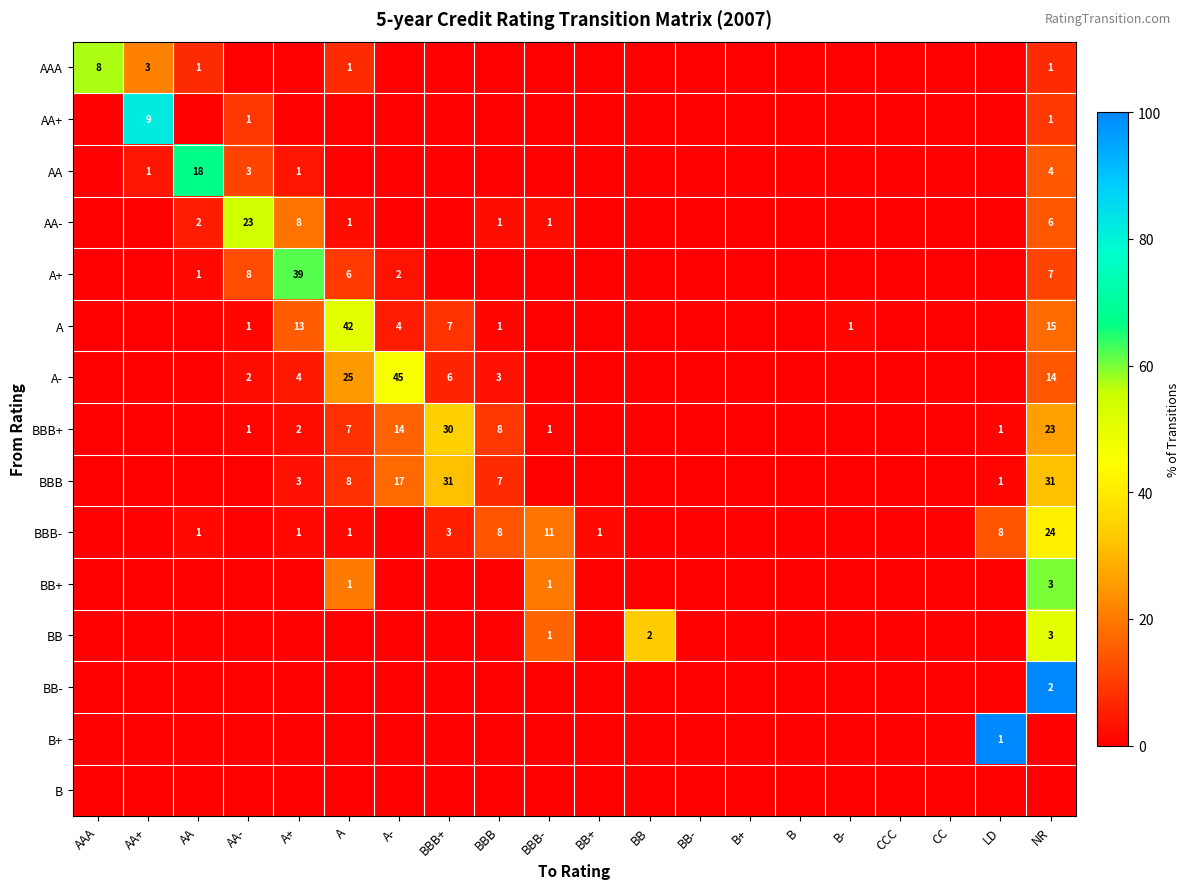

Between CC and AAA, which is larger?

AAA